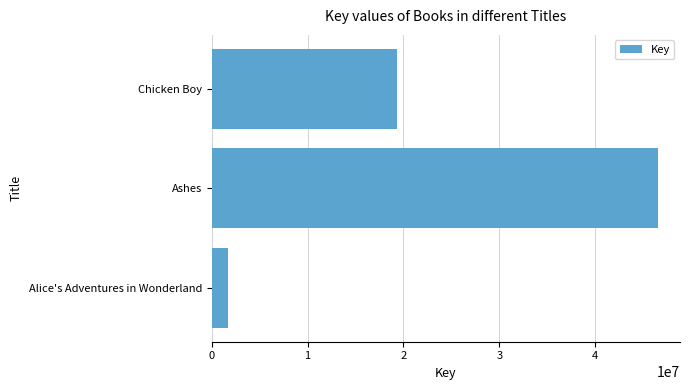

What is the minimum value shown in the chart?

1671816